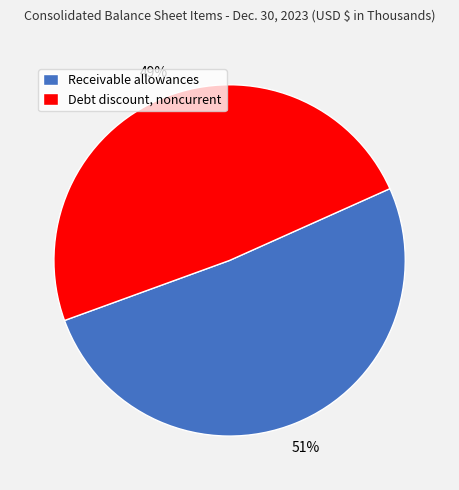

Which slice is the largest?

Receivable allowances